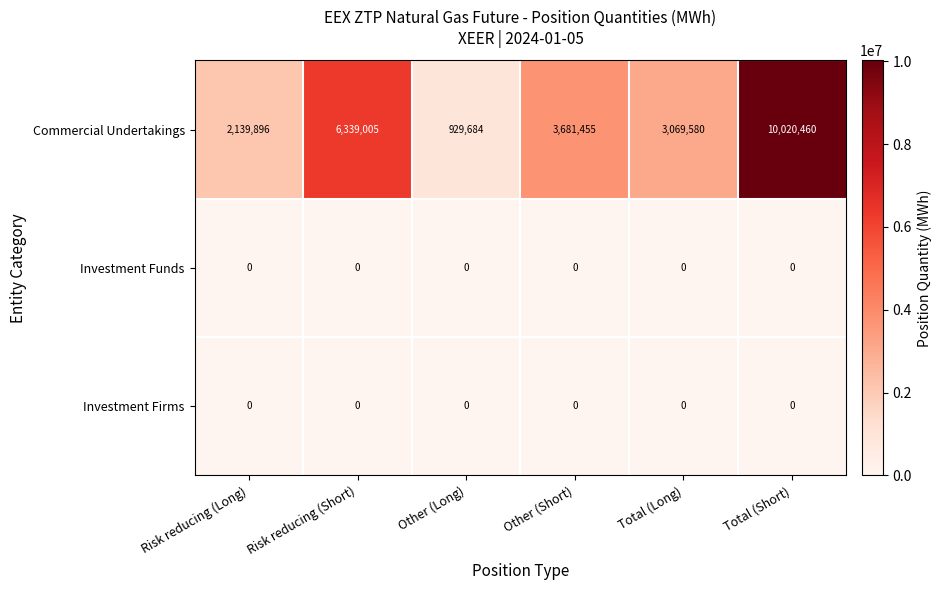

How many Commercial Undertakings values are between 2139896 and 6339005?

4